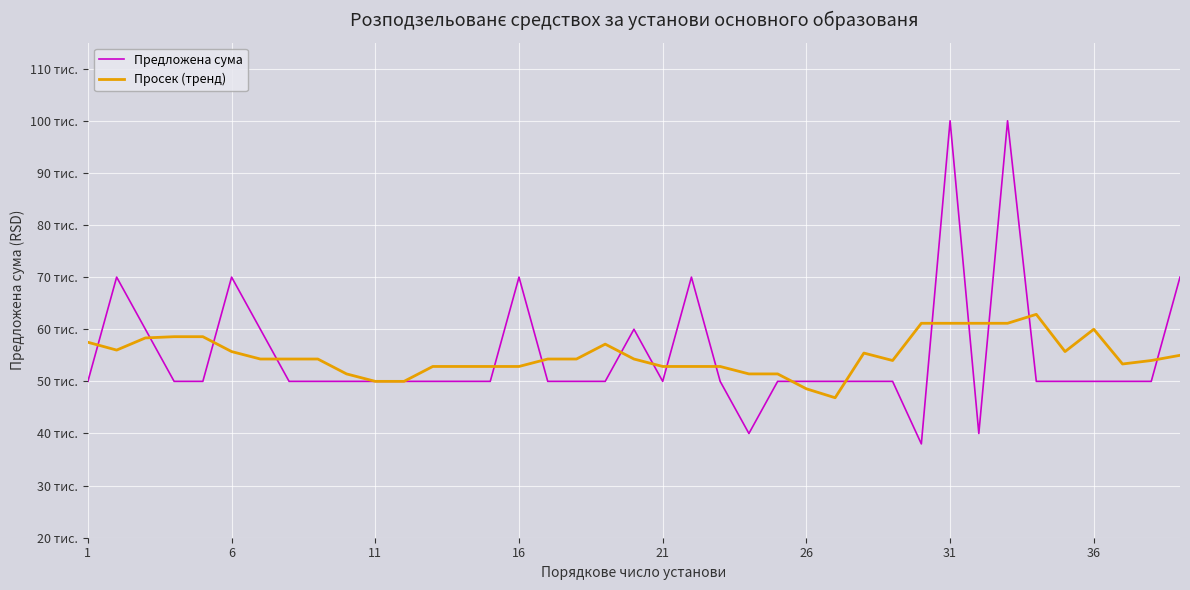

In Предложена сума, how many points are higher than both neighbors (excluding endpoints)?

7